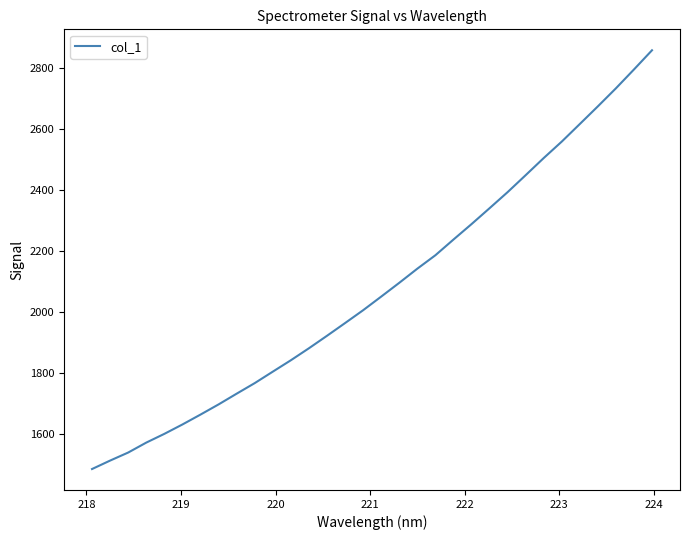

What is the maximum value shown in the chart?

2858.1